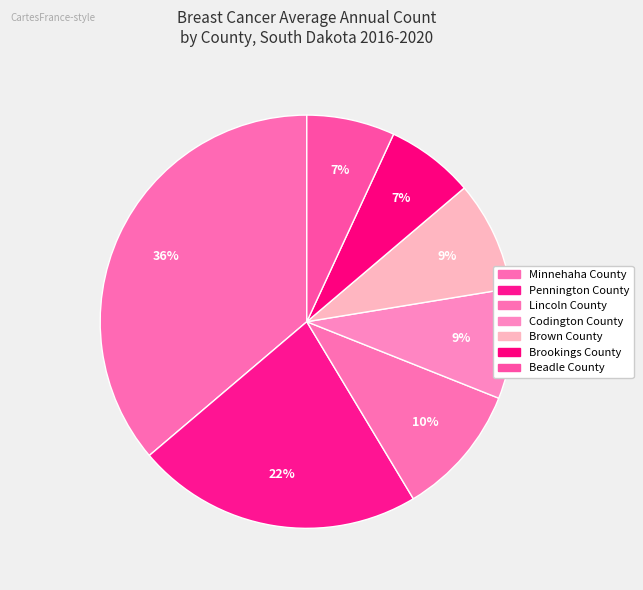

What is the change in value from Codington County to Brookings County?

-1